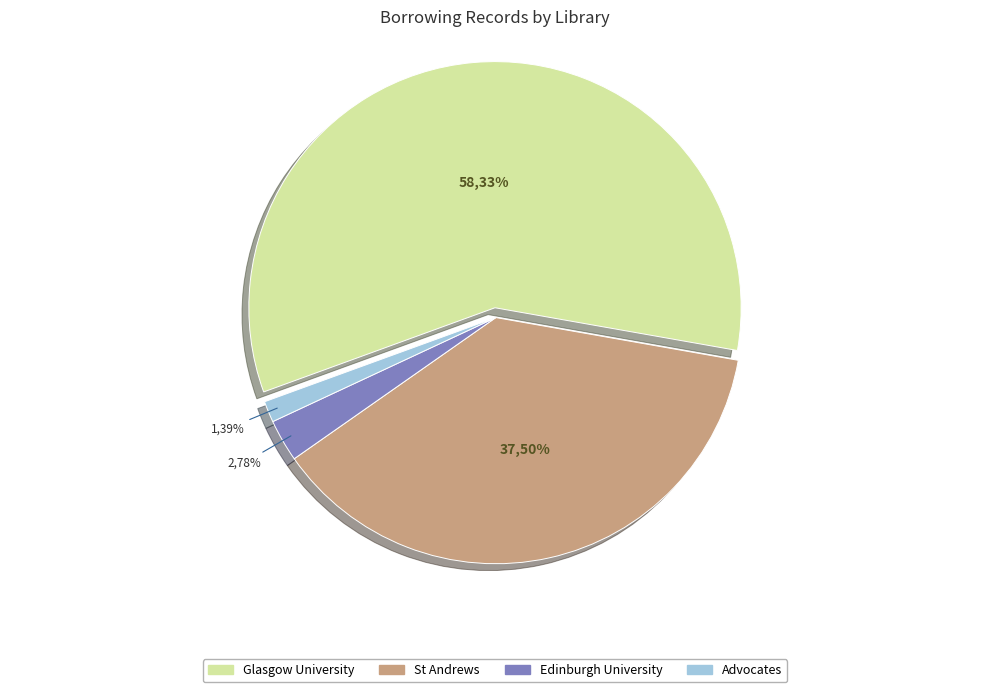

What percentage is the Glasgow University slice, to the nearest percent?

58%